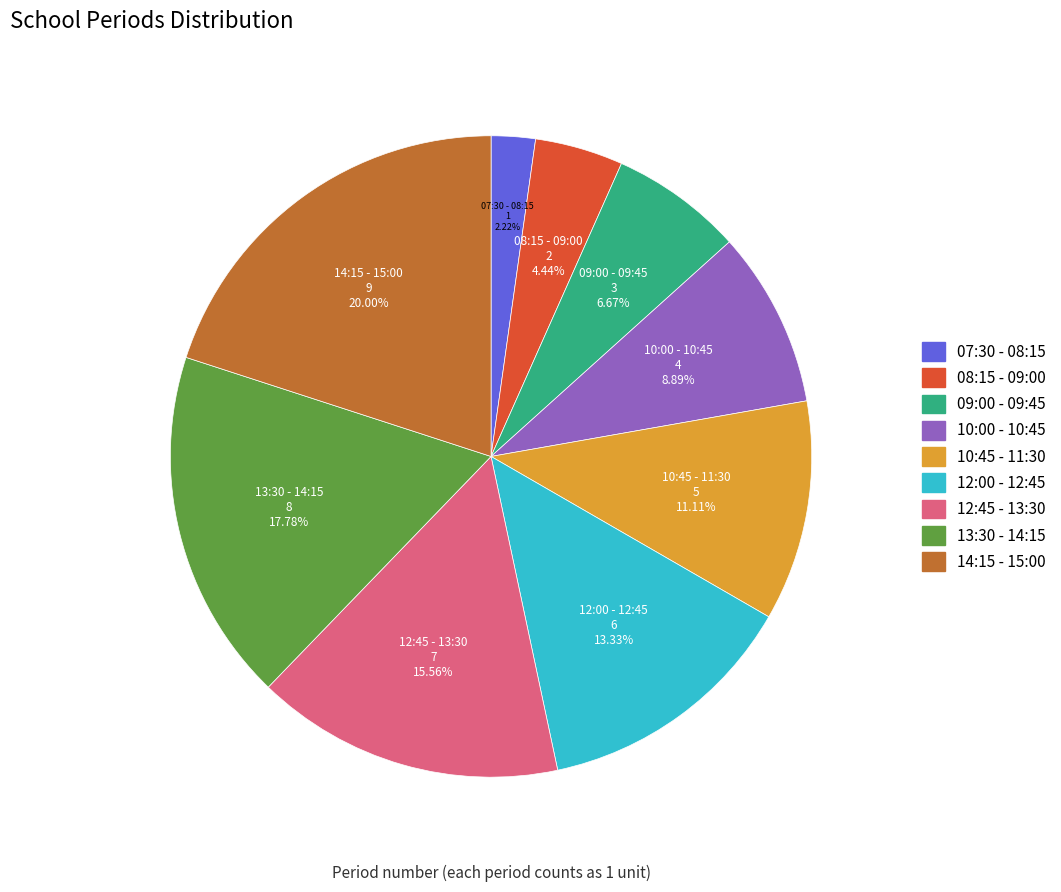

Is there a majority slice in this chart?

No